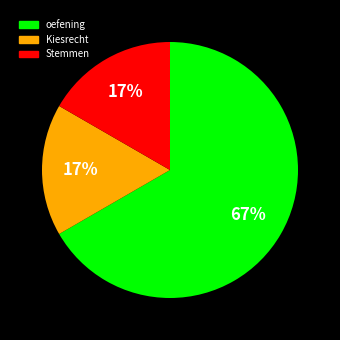

To the nearest percent, what is the average slice percentage?

33%